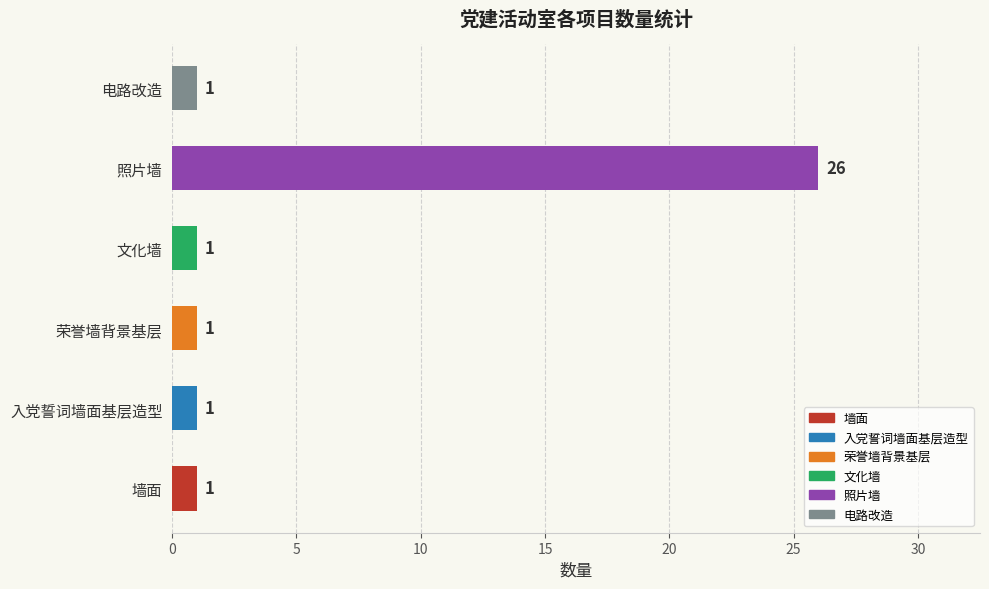

Reading bottom to top, extract all data points from this chart.

墙面=1	入党誓词墙面基层造型=1	荣誉墙背景基层=1	文化墙=1	照片墙=26	电路改造=1